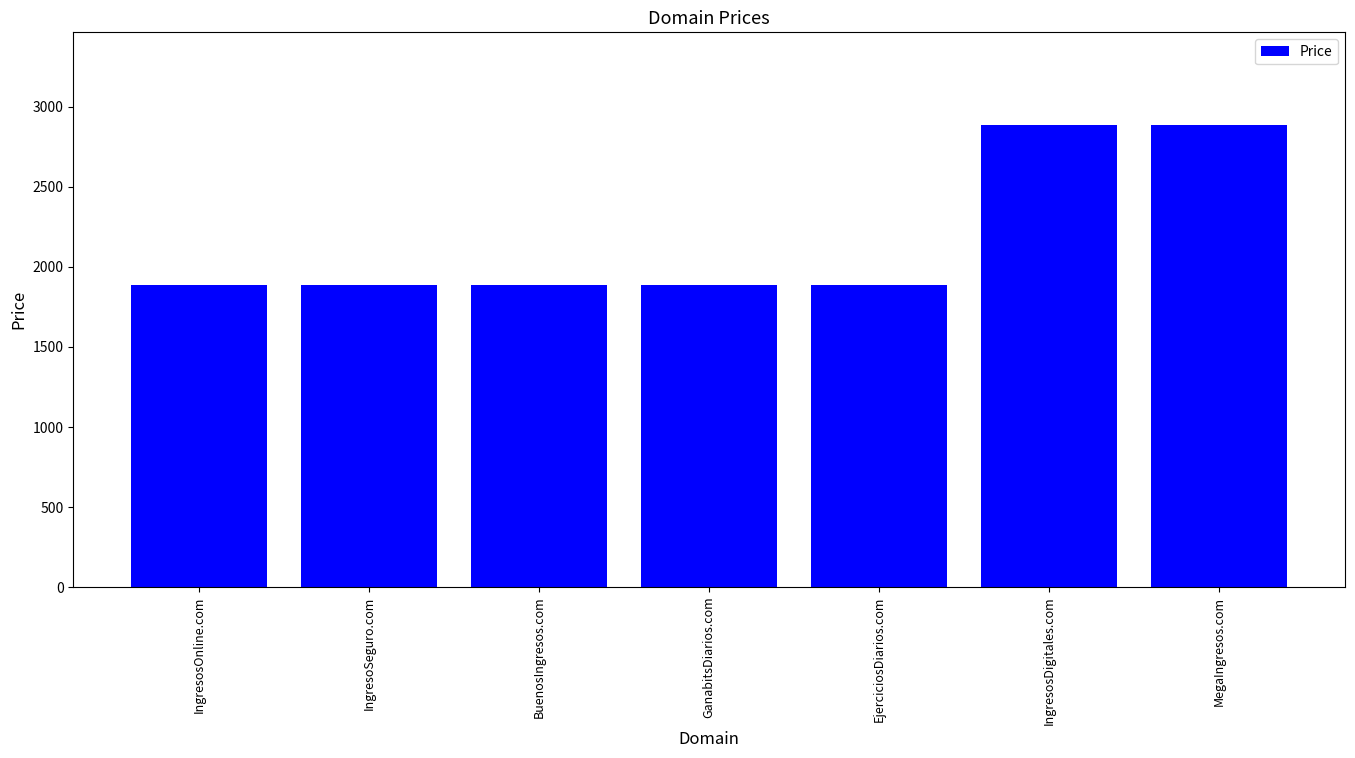

True or false: the data shows 1965 at IngresosDigitales.com.

False